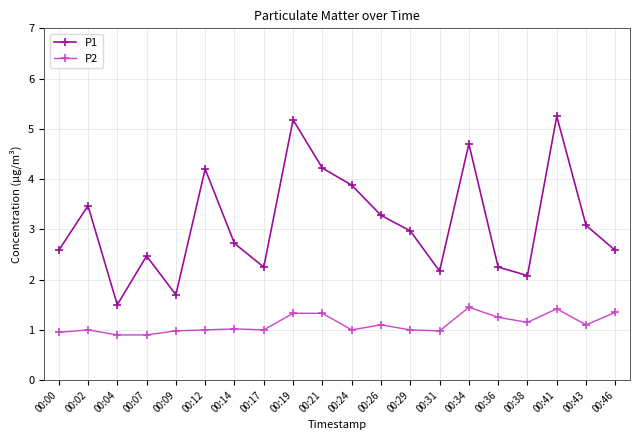

Which category has the lowest value in the P1 series?

00:04